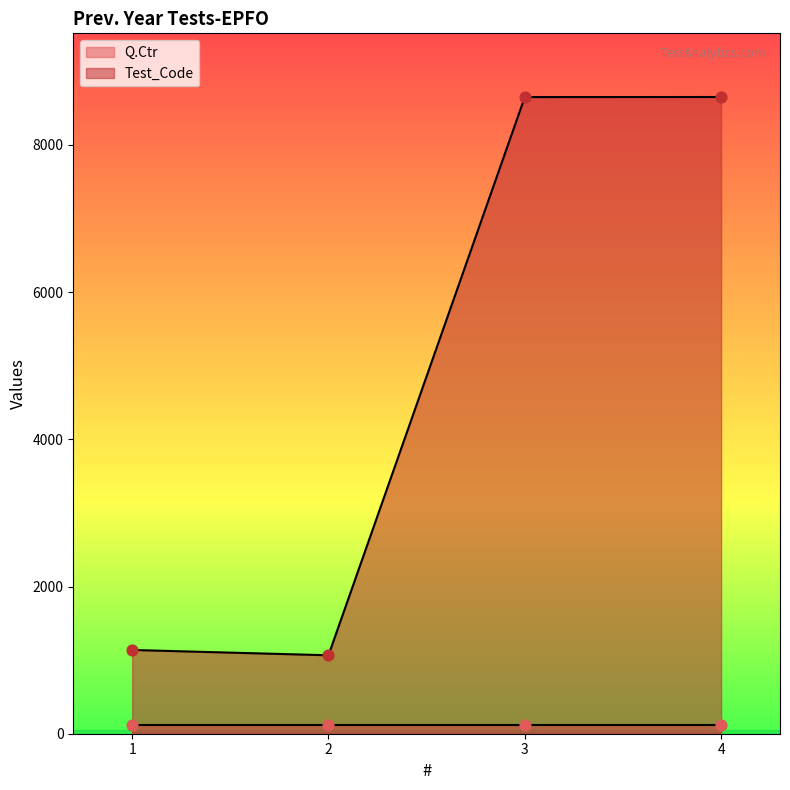

What is the ratio of the value at 3 to the value at 1?

7.6